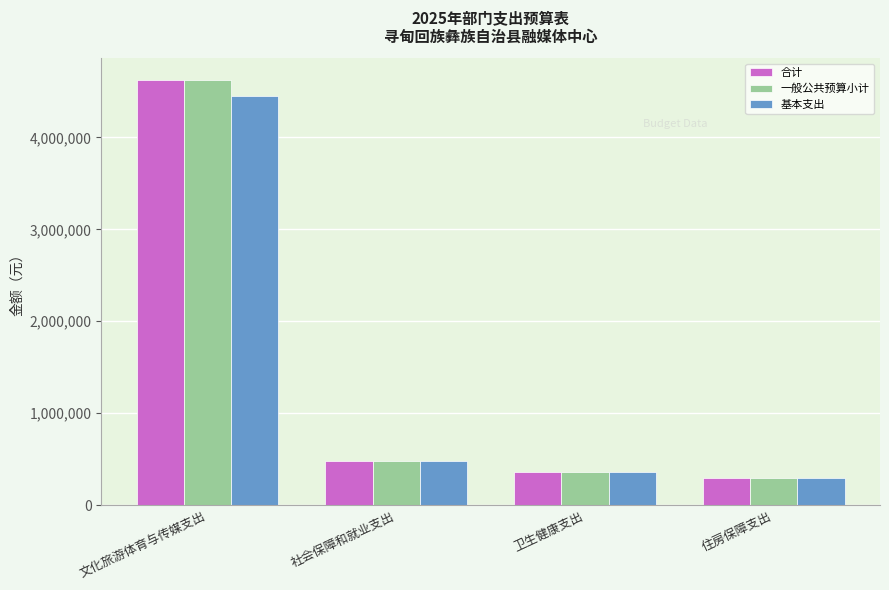

Does the chart contain stacked bars?

No